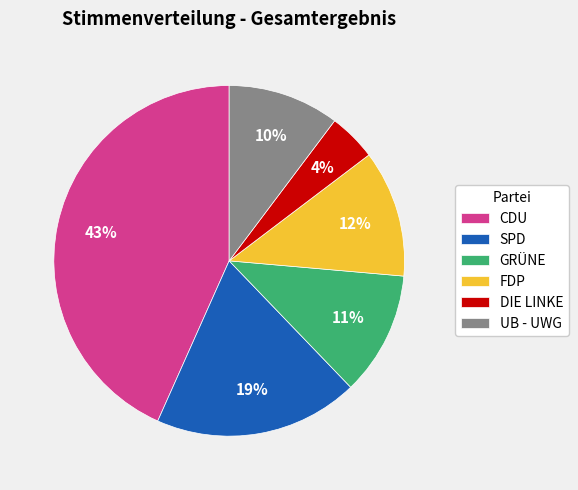

Is the sum of DIE LINKE and FDP greater than half?

No